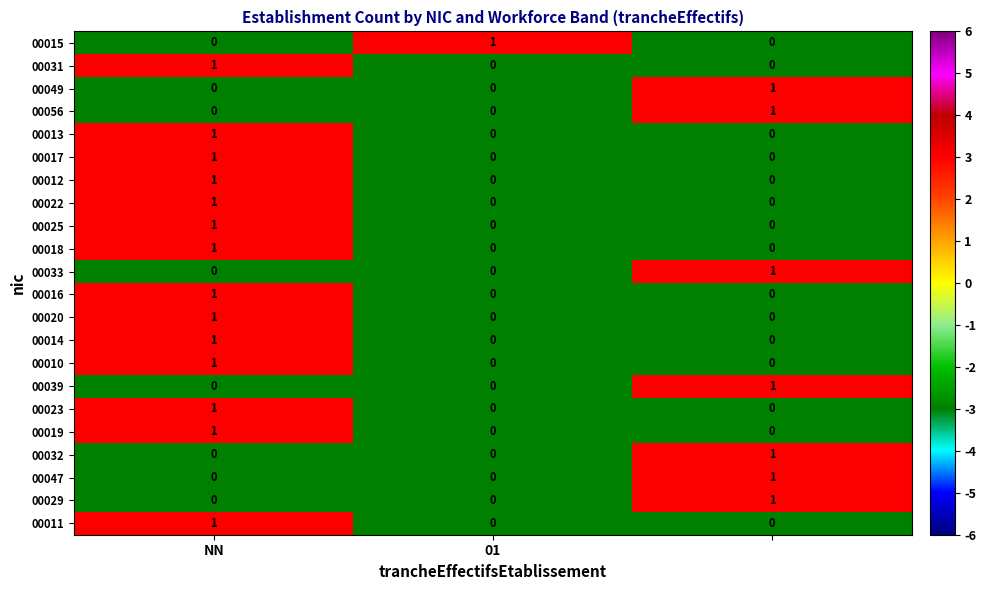

Count the 00020 values in the range 0 to 1.

3